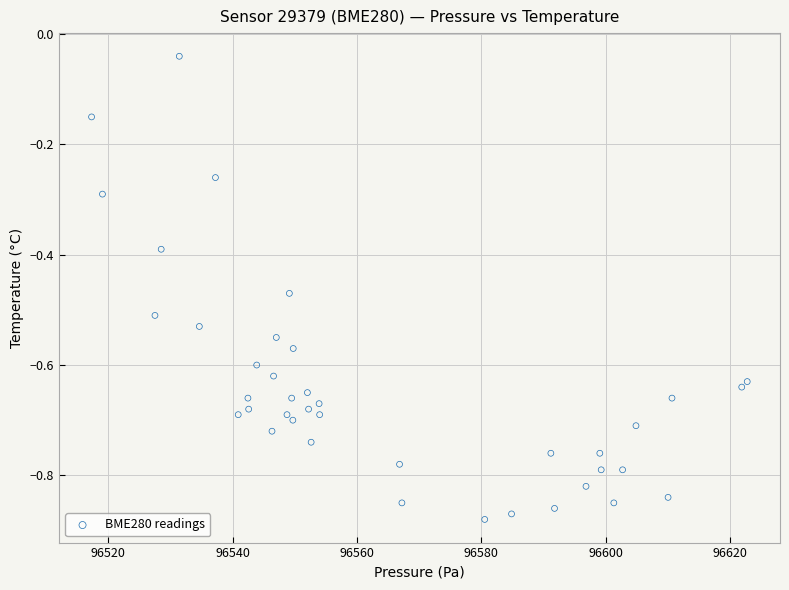

What is the range of X values (max minus min)?

105.4